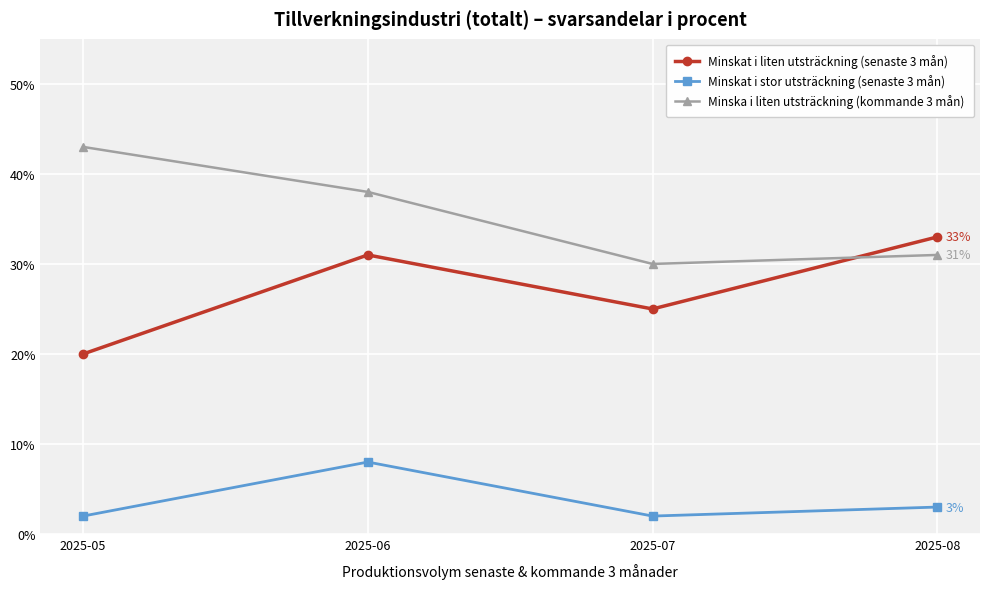

List the series in order of their peak value, highest first.

Minska i liten utsträckning (kommande 3 mån), Minskat i liten utsträckning (senaste 3 mån), Minskat i stor utsträckning (senaste 3 mån)